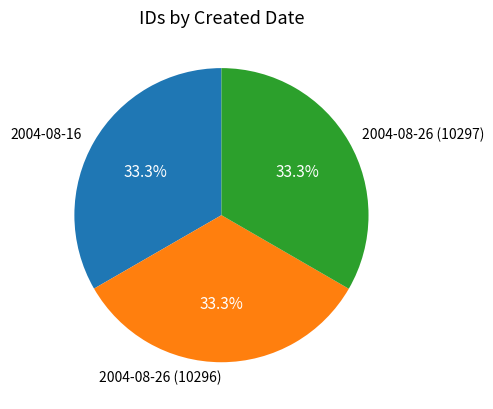

Approximately how many times larger is the value at 2004-08-16 compared to 2004-08-26 (10296)?

1.0